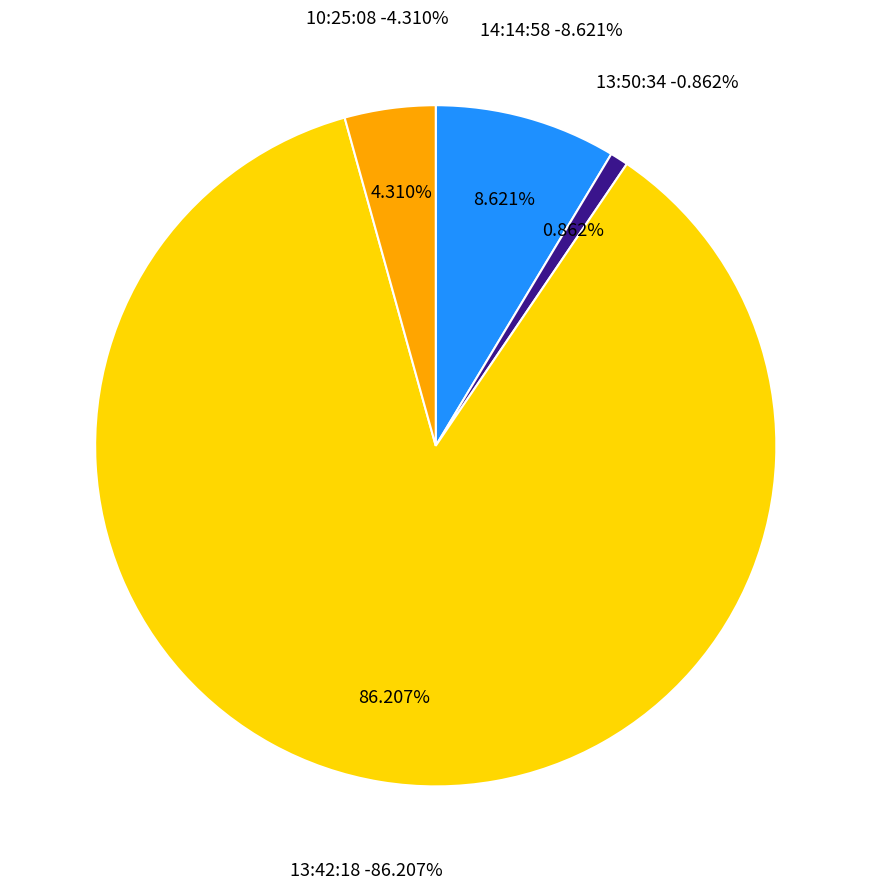

What is the change in value from 13:50:34 to 13:42:18?

+99